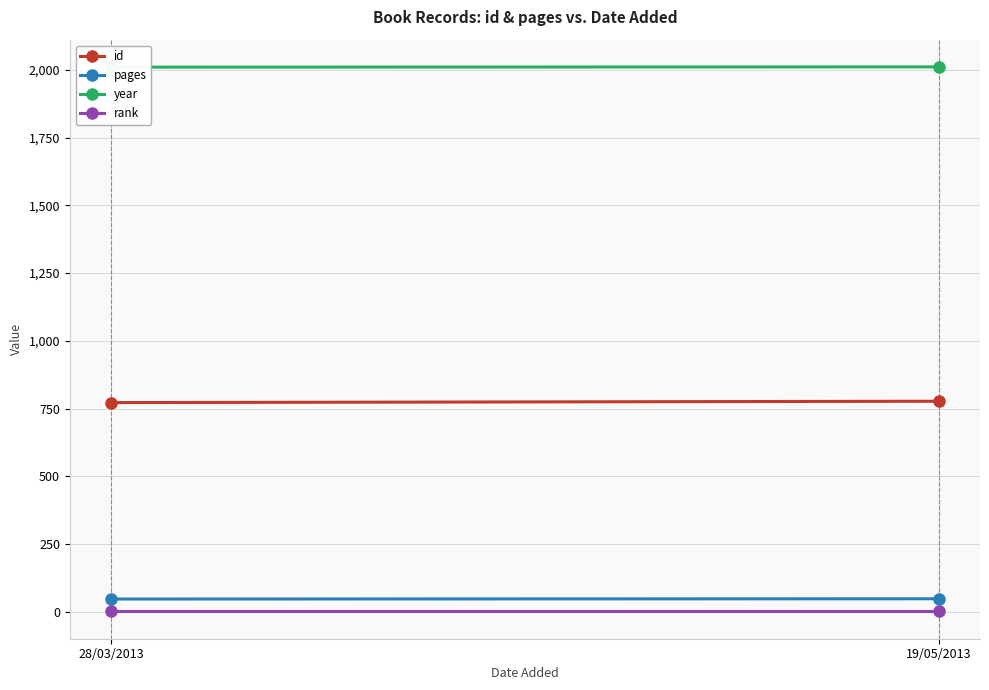

Which series has the largest total across all categories?

year